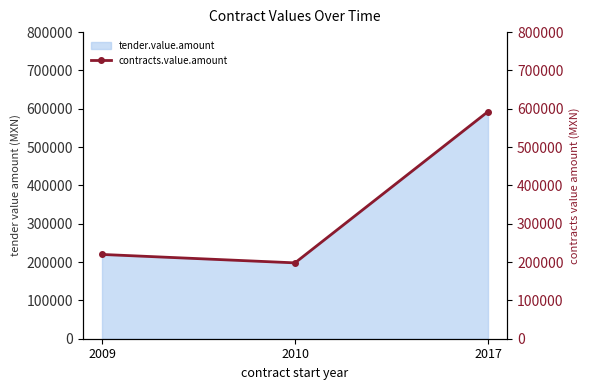

What is the value of the 3rd point from the left?

592644.0